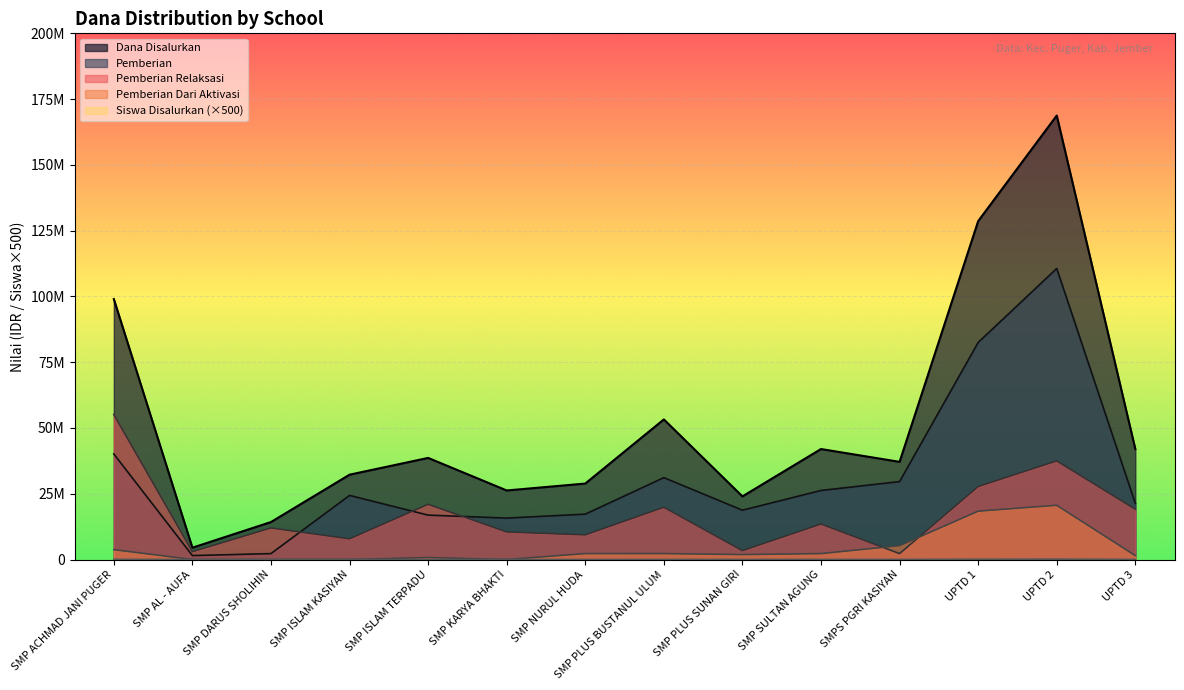

Reading left to right, extract all data points from this chart.

Dana Disalurkan: SMP ACHMAD JANI PUGER=99000000	SMP AL - AUFA=4500000	SMP DARUS SHOLIHIN=14250000	SMP ISLAM KASIYAN=32250000	SMP ISLAM TERPADU=38625000	SMP KARYA BHAKTI=26250000	SMP NURUL HUDA=28875000	SMP PLUS BUSTANUL ULUM=53250000	SMP PLUS SUNAN GIRI=24000000	SMP SULTAN AGUNG=42000000	SMPS PGRI KASIYAN=37125000	UPTD 1=128625000	UPTD 2=168750000	UPTD 3=42000000
Pemberian Relaksasi: SMP ACHMAD JANI PUGER=55125000	SMP AL - AUFA=3000000	SMP DARUS SHOLIHIN=12000000	SMP ISLAM KASIYAN=7875000	SMP ISLAM TERPADU=21000000	SMP KARYA BHAKTI=10500000	SMP NURUL HUDA=9375000	SMP PLUS BUSTANUL ULUM=19875000	SMP PLUS SUNAN GIRI=3375000	SMP SULTAN AGUNG=13500000	SMPS PGRI KASIYAN=2250000	UPTD 1=27750000	UPTD 2=37500000	UPTD 3=19125000
Siswa Disalurkan: SMP ACHMAD JANI PUGER=75000	SMP AL - AUFA=3000	SMP DARUS SHOLIHIN=11000	SMP ISLAM KASIYAN=23000	SMP ISLAM TERPADU=29000	SMP KARYA BHAKTI=21000	SMP NURUL HUDA=22000	SMP PLUS BUSTANUL ULUM=41000	SMP PLUS SUNAN GIRI=18500	SMP SULTAN AGUNG=36000	SMPS PGRI KASIYAN=30000	UPTD 1=106500	UPTD 2=141500	UPTD 3=32500
Pemberian Dari Aktivasi: SMP ACHMAD JANI PUGER=3750000	SMP AL - AUFA=0	SMP DARUS SHOLIHIN=0	SMP ISLAM KASIYAN=0	SMP ISLAM TERPADU=750000	SMP KARYA BHAKTI=0	SMP NURUL HUDA=2250000	SMP PLUS BUSTANUL ULUM=2250000	SMP PLUS SUNAN GIRI=1875000	SMP SULTAN AGUNG=2250000	SMPS PGRI KASIYAN=5250000	UPTD 1=18375000	UPTD 2=20625000	UPTD 3=1500000
Pemberian: SMP ACHMAD JANI PUGER=40125000	SMP AL - AUFA=1500000	SMP DARUS SHOLIHIN=2250000	SMP ISLAM KASIYAN=24375000	SMP ISLAM TERPADU=16875000	SMP KARYA BHAKTI=15750000	SMP NURUL HUDA=17250000	SMP PLUS BUSTANUL ULUM=31125000	SMP PLUS SUNAN GIRI=18750000	SMP SULTAN AGUNG=26250000	SMPS PGRI KASIYAN=29625000	UPTD 1=82500000	UPTD 2=110625000	UPTD 3=21375000